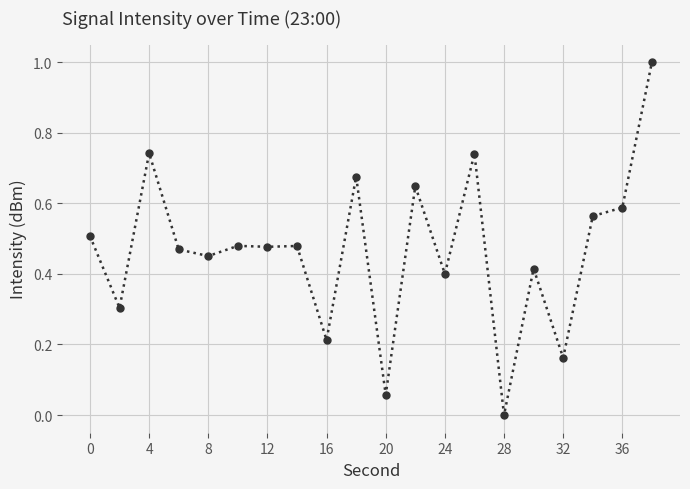

What is the difference between the maximum and minimum values?

1.0